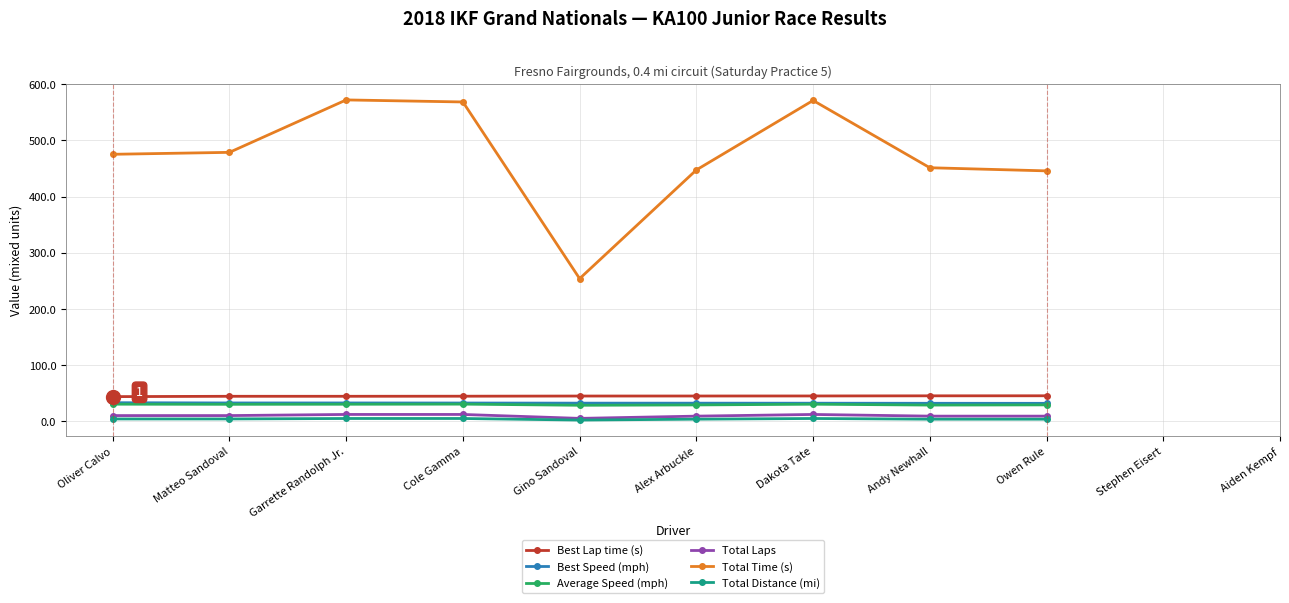

Which series has the widest spread of values?

Total Time (s)